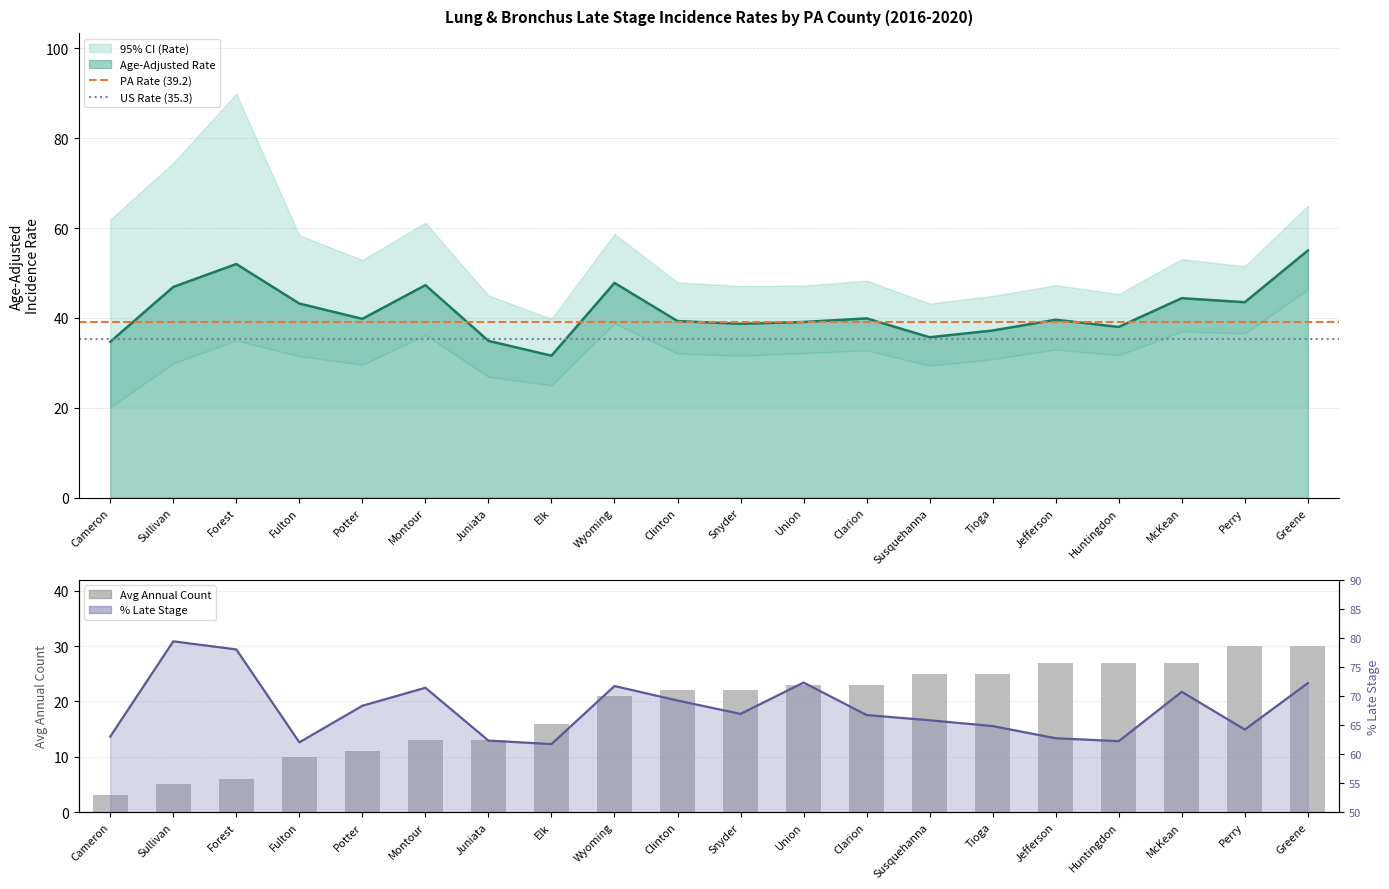

What is the greatest value displayed?

79.4